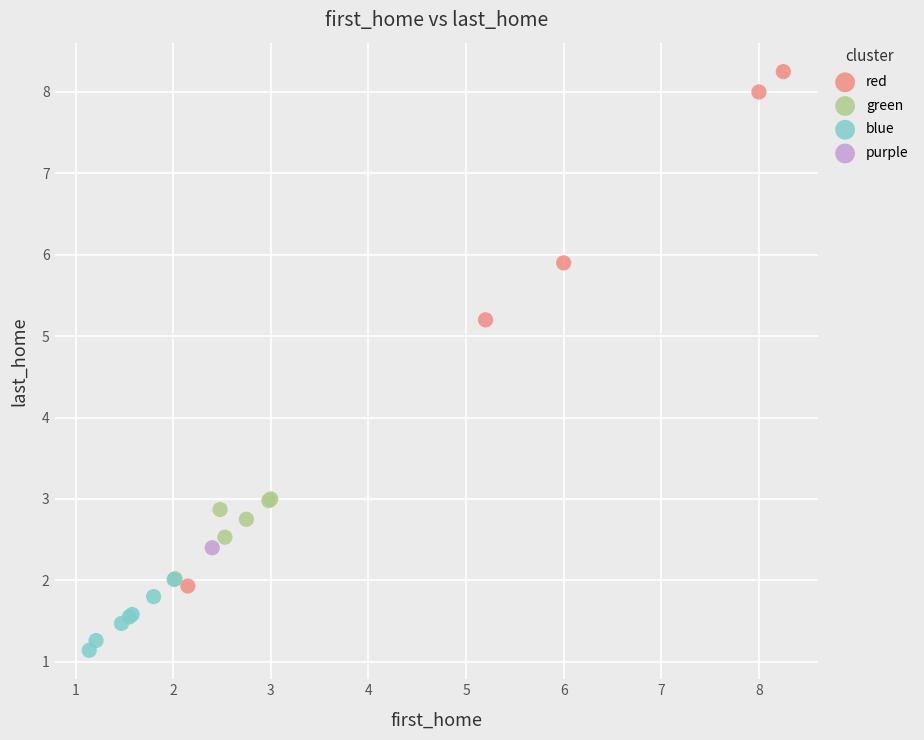

Which series reaches the minimum Y coordinate?

blue